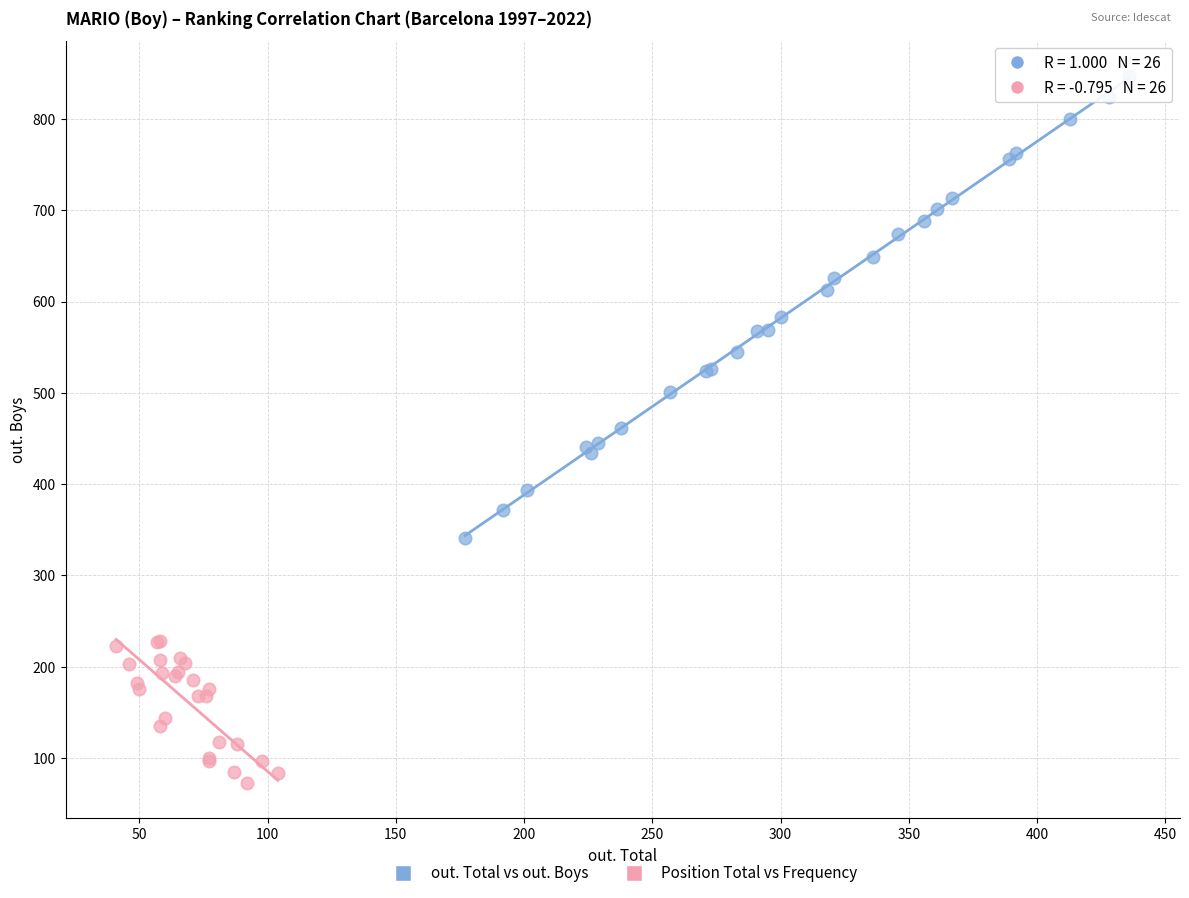

Which series has the widest spread of Y values?

out. Total vs out. Boys